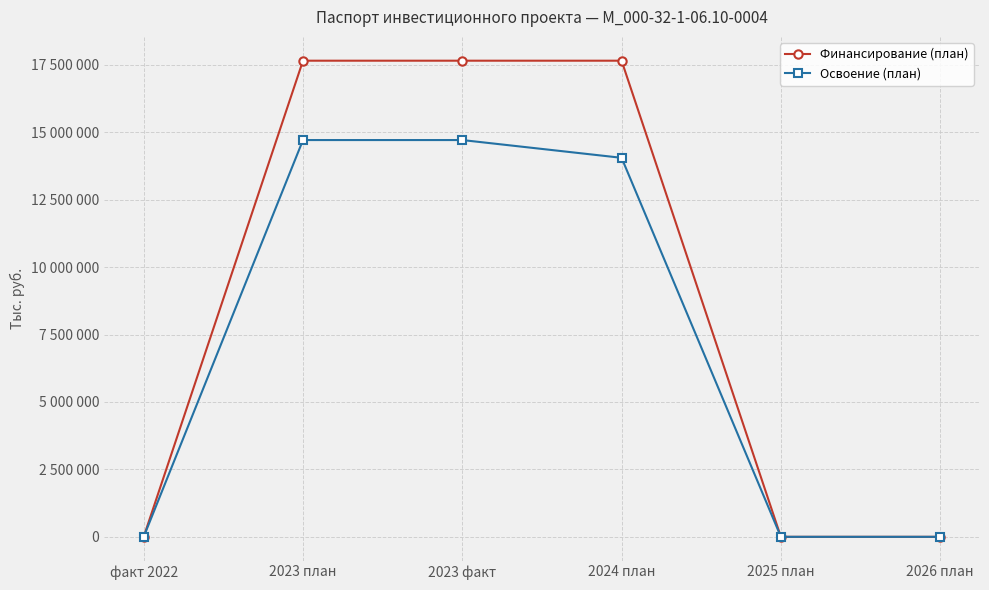

At which label does Освоение (план) first exceed 14049525?

2023 план